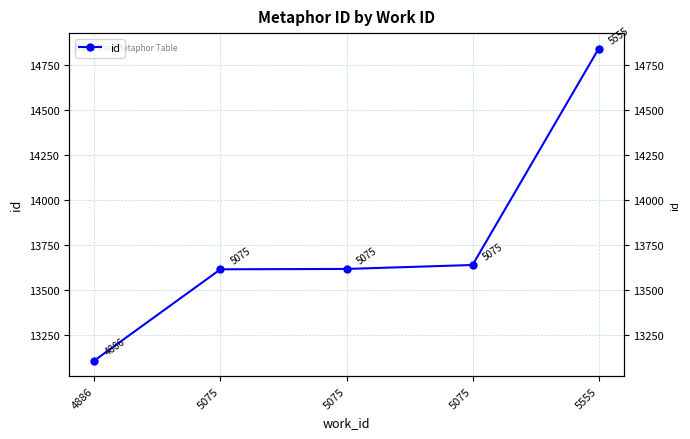

List the labels in order of value, smallest first.

4886, 5075, 5075, 5075, 5555